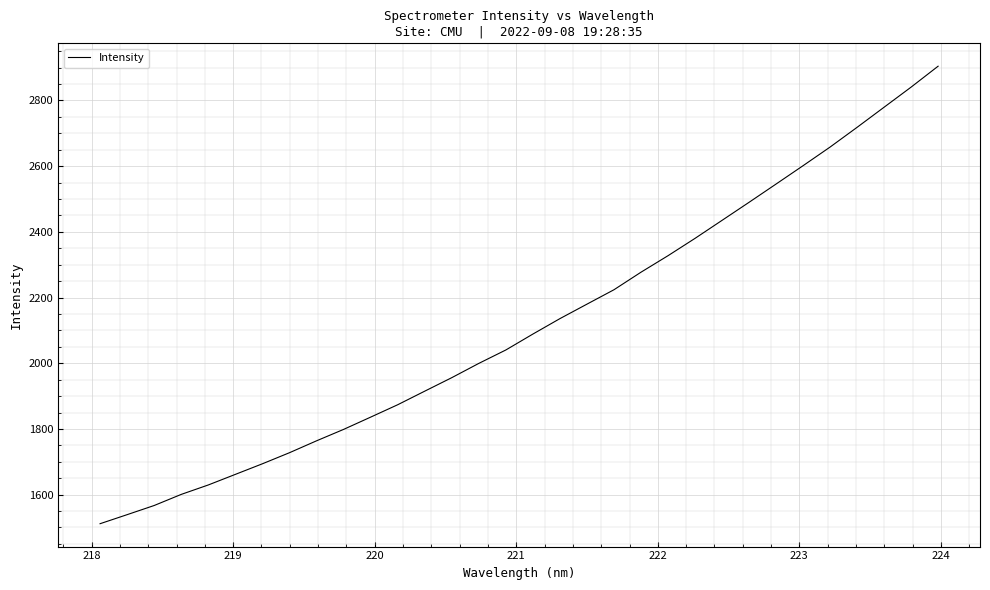

What is the greatest value displayed?

2904.2